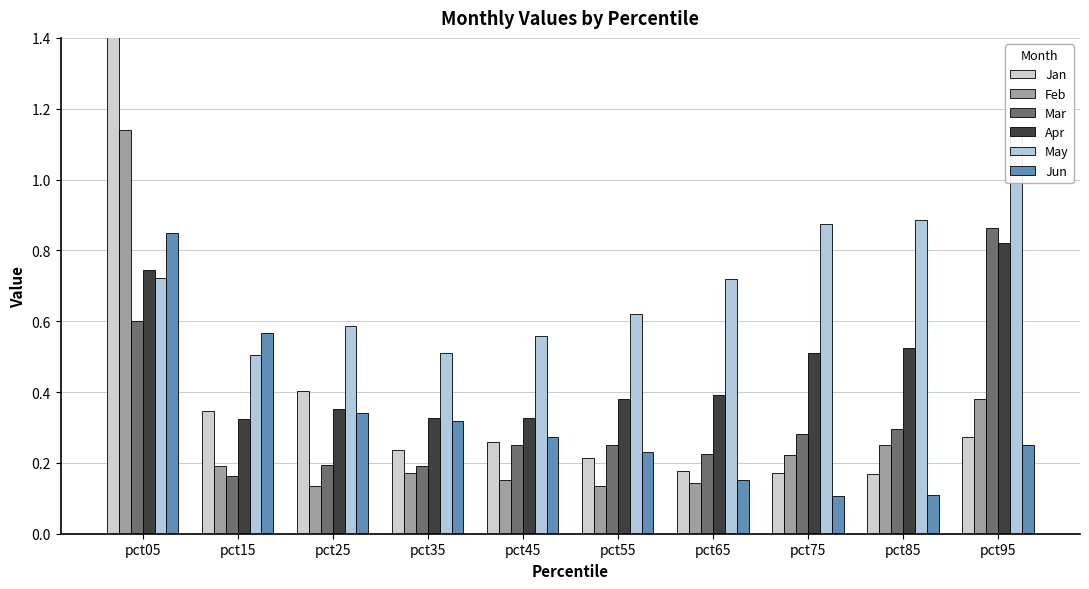

Which series changed the most between pct15 and pct55?

Jun